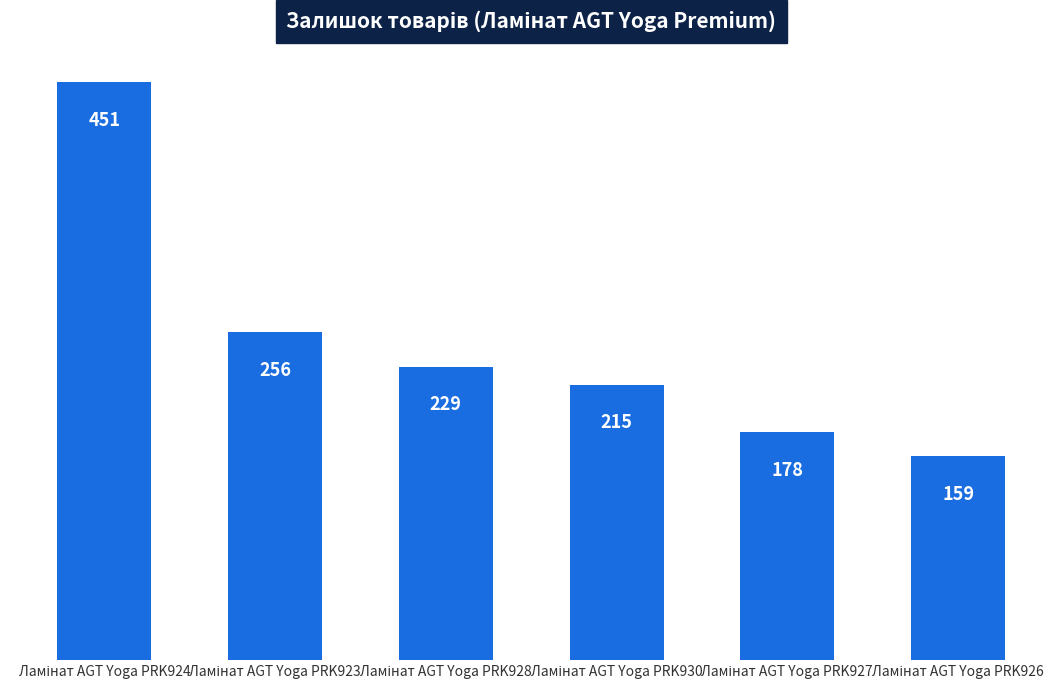

Count the number of categories in the chart.

6